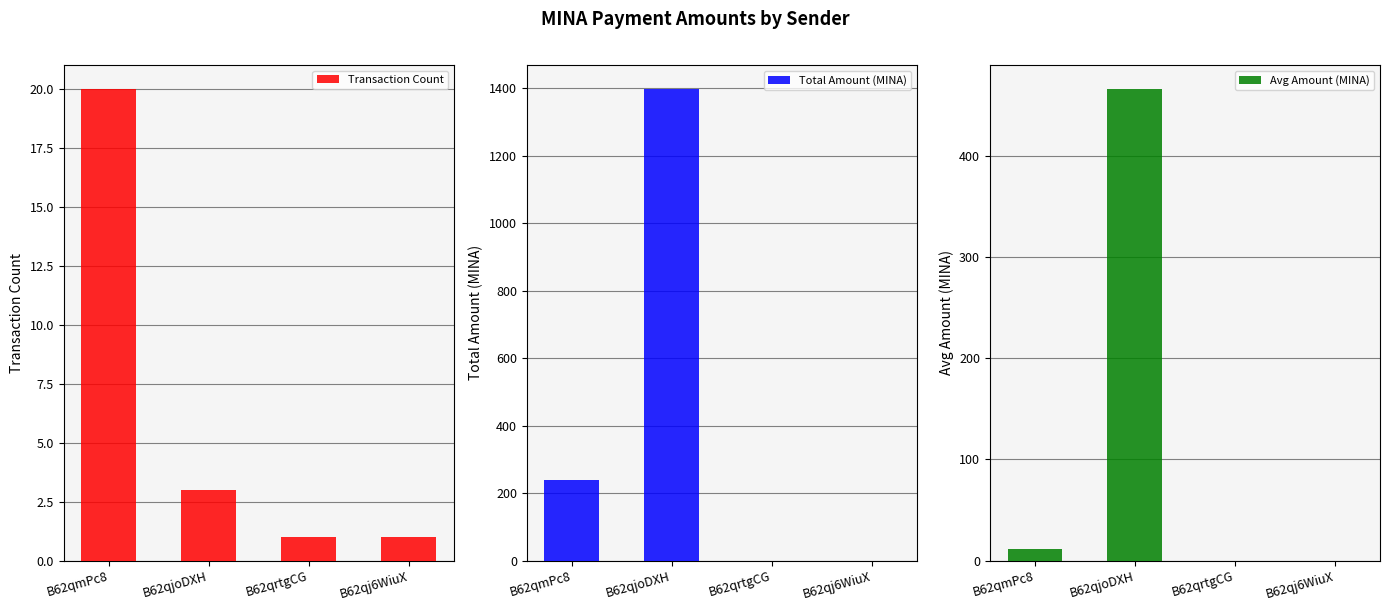

At which category is the sum across all series the highest?

B62qjoDXH